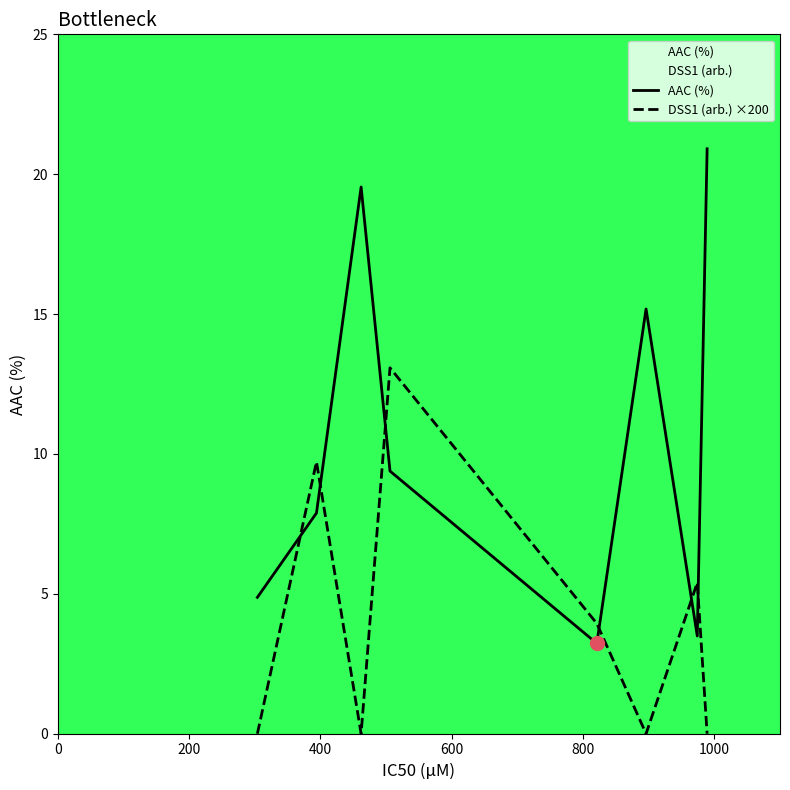

What is the minimum value for AAC (%)?

3.2